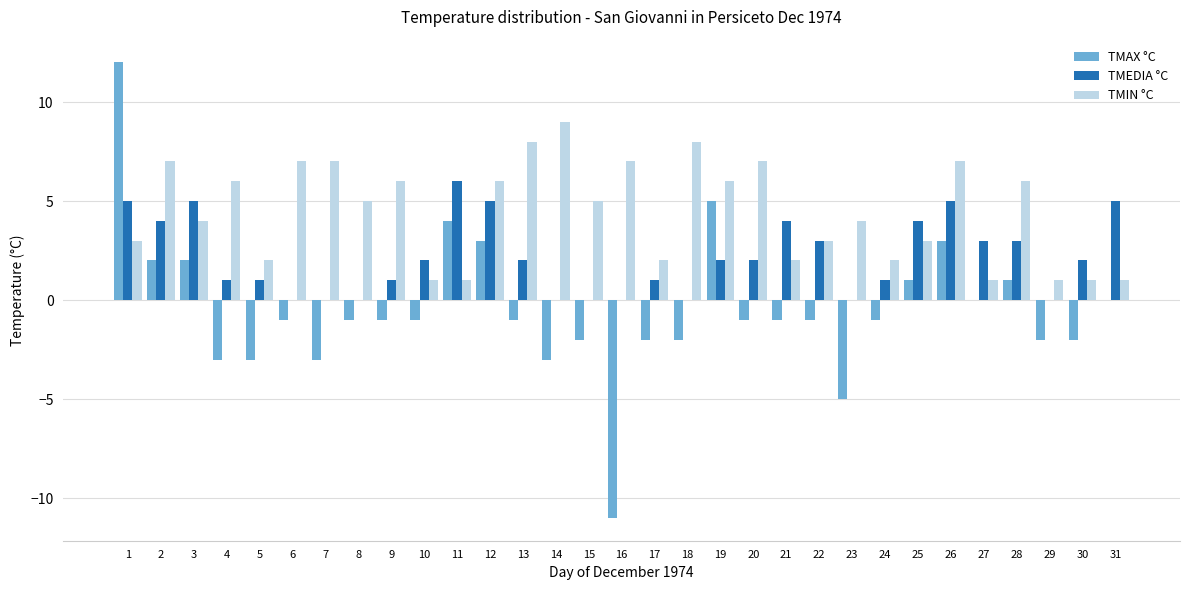

What is the difference between the TMIN °C values at 19 and 20?

1